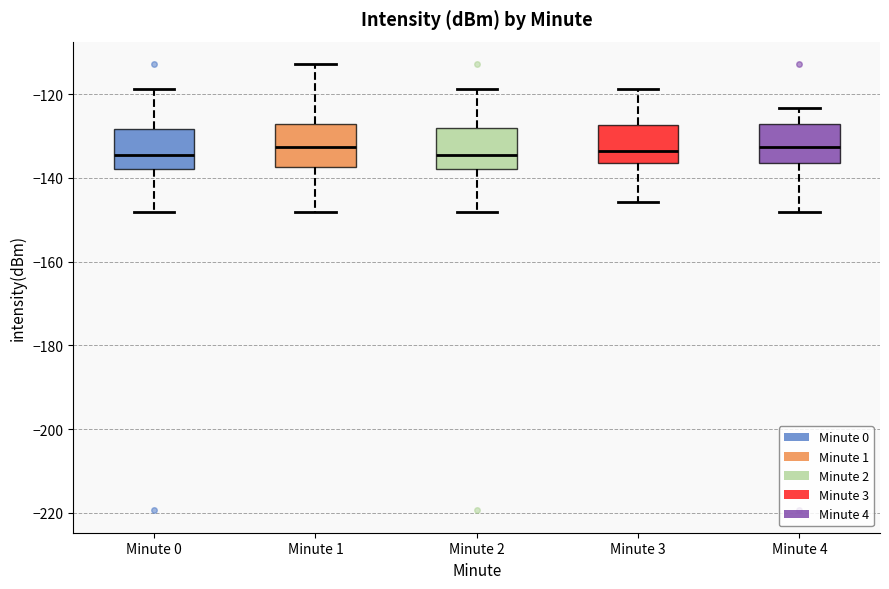

Reading left to right, read every box against the y-axis: the position of its median line, the range the box covers, and the ends of its whiskers. The values are not printed on the chart, so give them approximately, as read against the axis.

Minute 0: median -134, box -138 to -128, whiskers -148 to -118
Minute 1: median -132, box -138 to -128, whiskers -148 to -112
Minute 2: median -134, box -138 to -128, whiskers -148 to -118
Minute 3: median -134, box -136 to -128, whiskers -146 to -118
Minute 4: median -132, box -136 to -128, whiskers -148 to -124